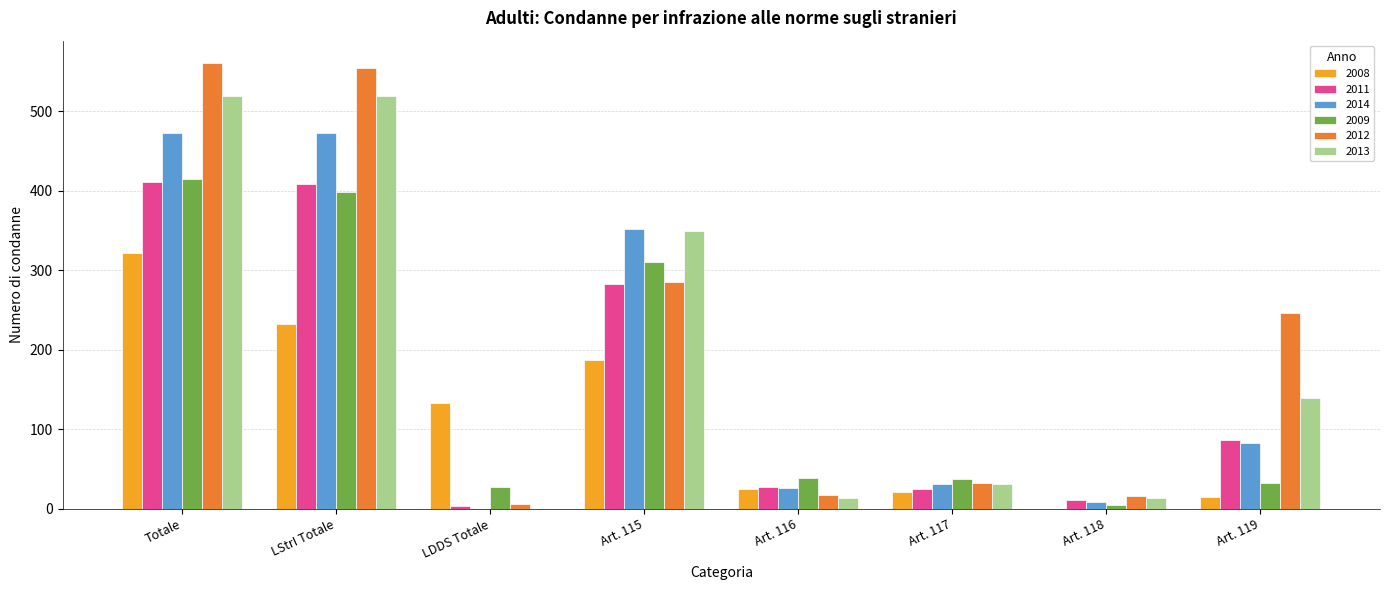

How many categories are shown in the chart?

8